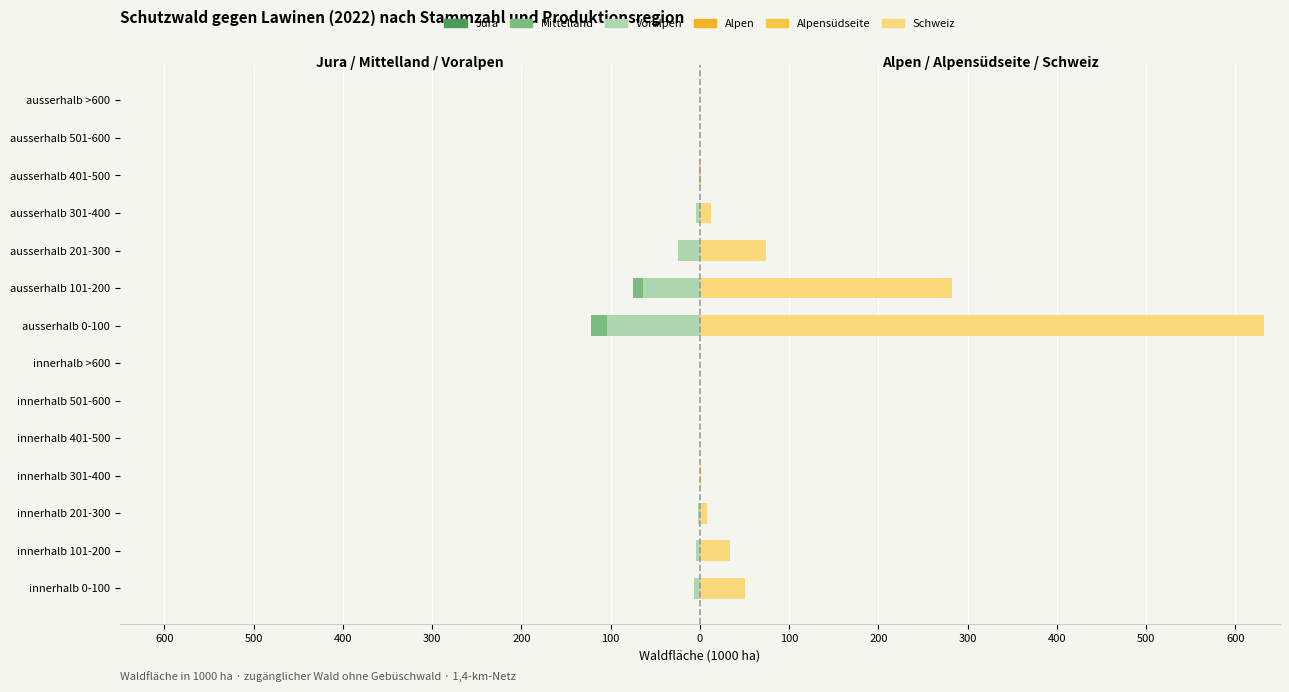

The Mittelland series shows -43.8 at ausserhalb 201-300. True or false?

False